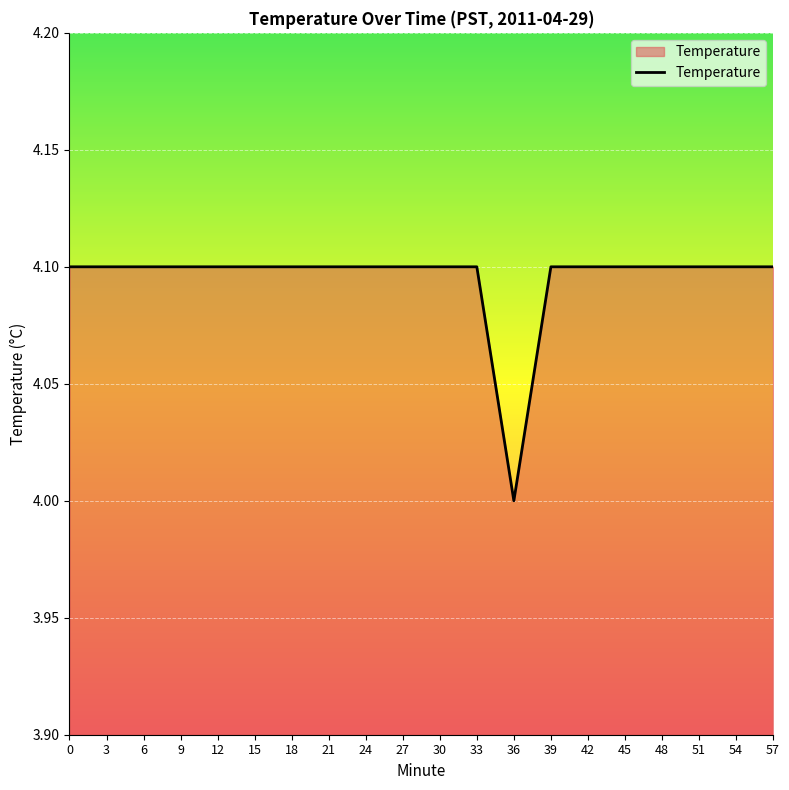

Approximately how many times larger is the value at 18 compared to 33?

1.0